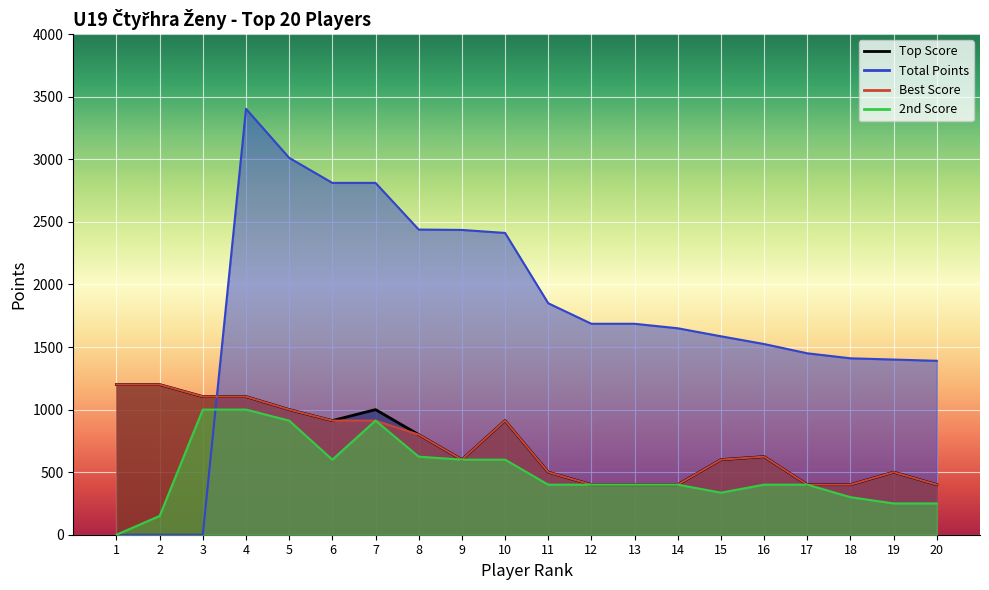

Rank the series at 1 from highest to lowest value.

Body, col_6_val, col_16_points, col_8_val